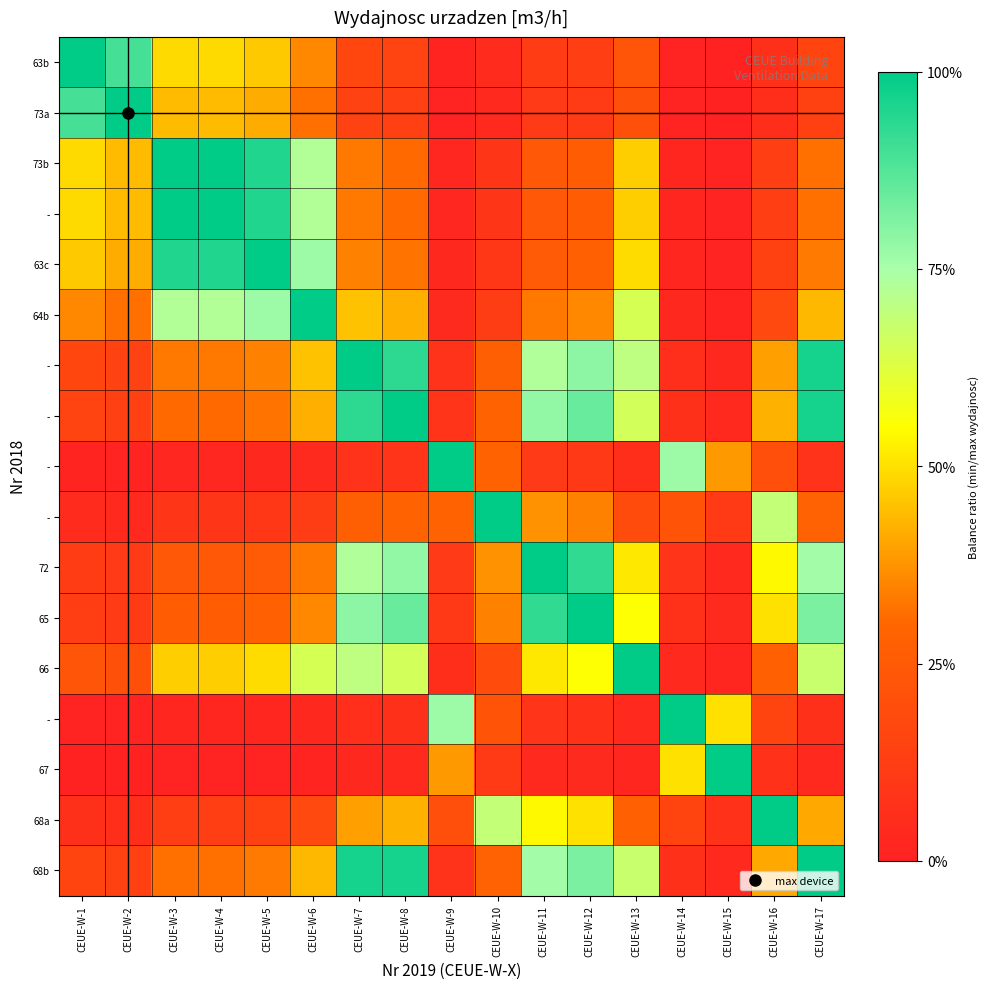

What is the difference between the highest and lowest values at CEUE-W-15?

1.0